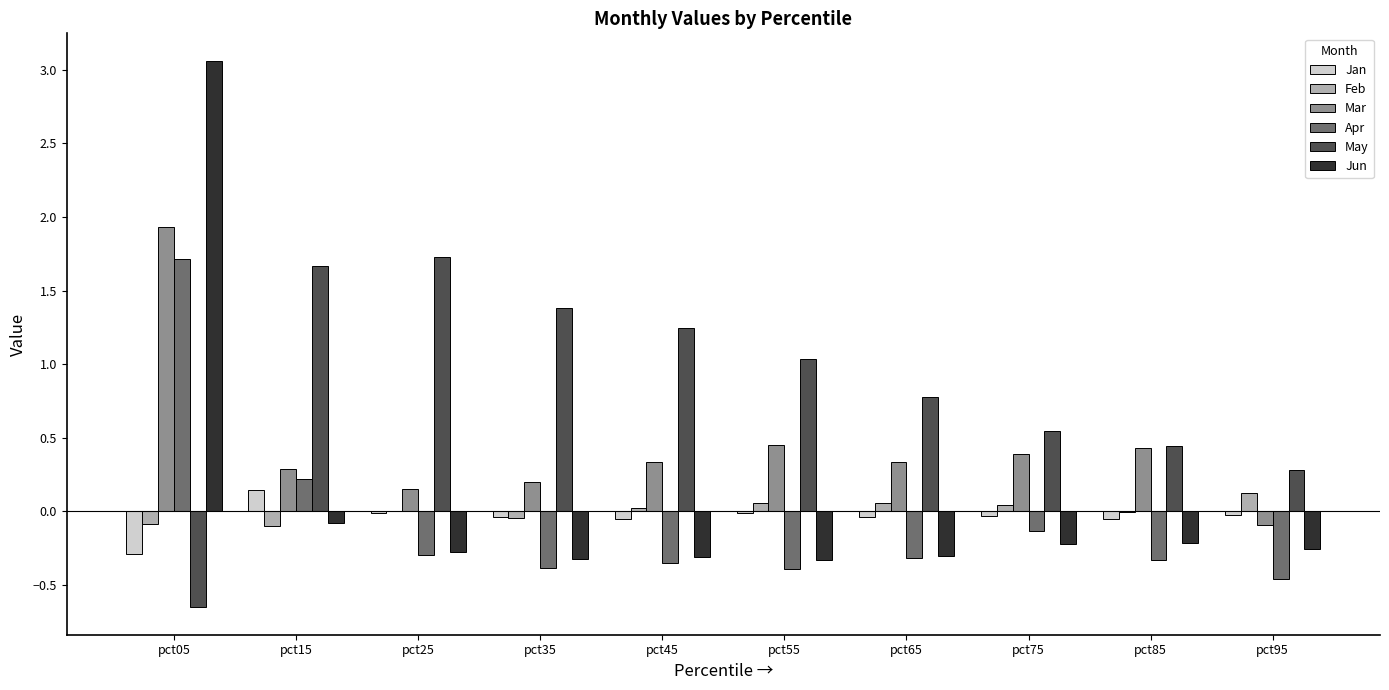

Between pct25 and pct75, which series saw the biggest shift?

May